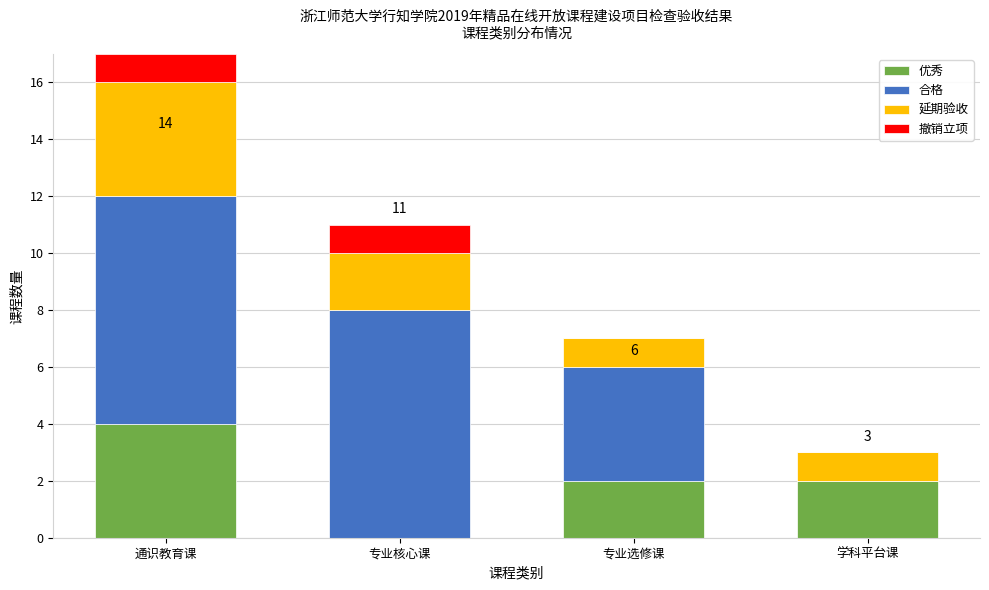

Reading left to right, transcribe the values for 优秀.

通识教育课=4	专业核心课=0	专业选修课=2	学科平台课=2